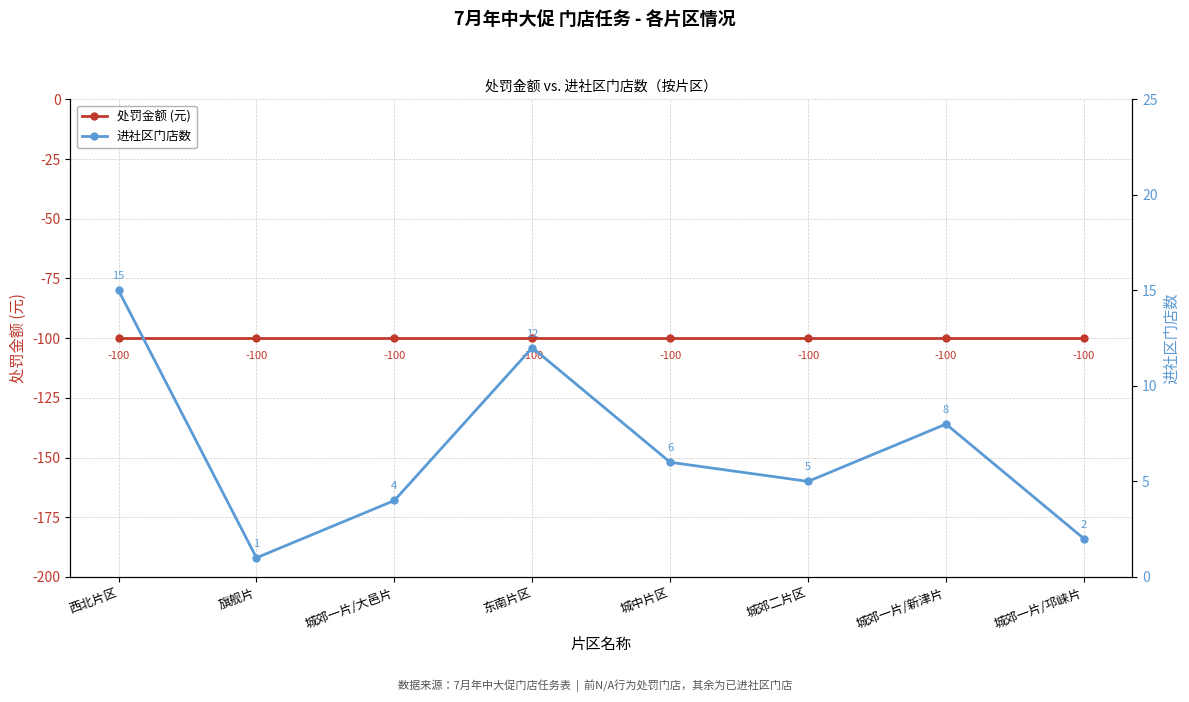

True or false: 进社区门店数 and 处罚金额 (元) intersect in this chart.

False